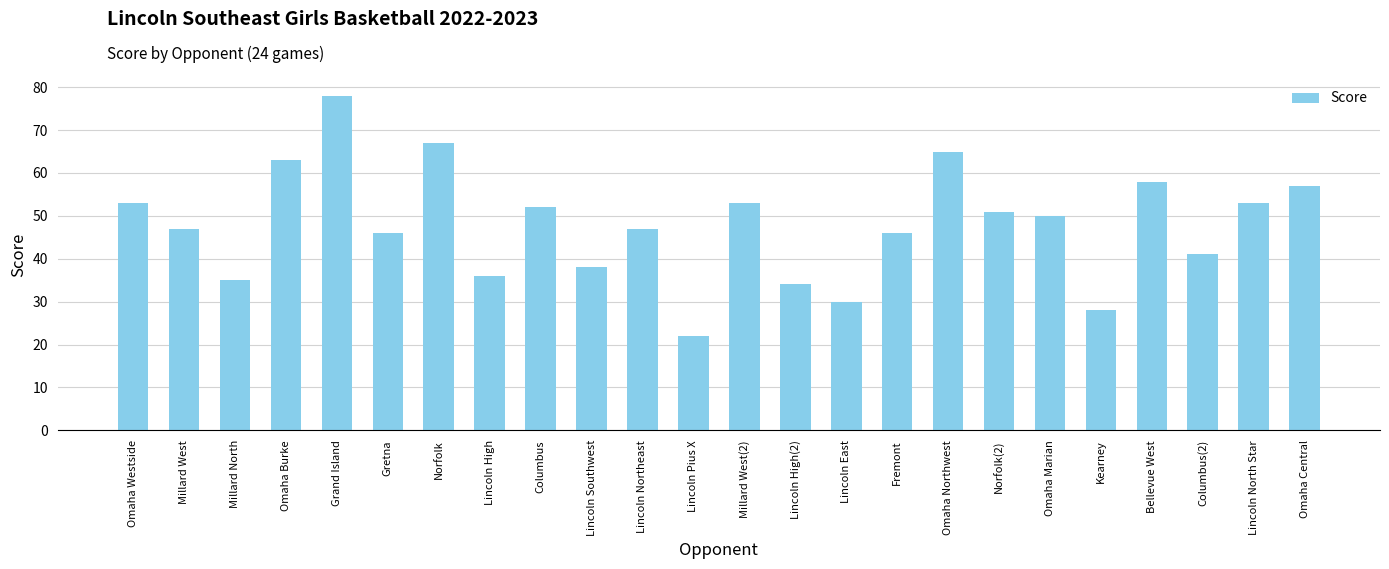

What is the greatest value displayed?

78